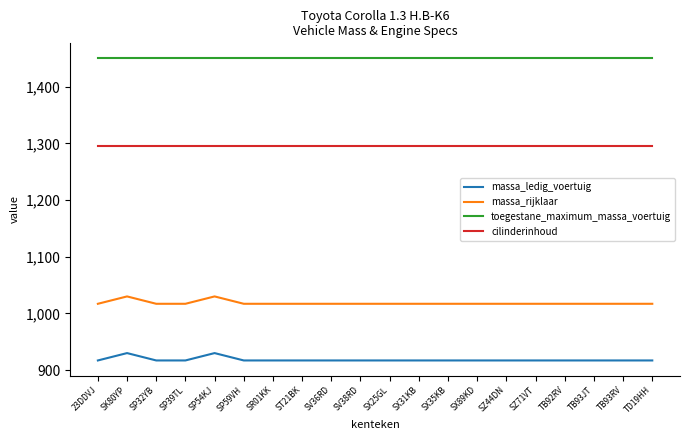

What is the highest value of the massa_ledig_voertuig series?

930